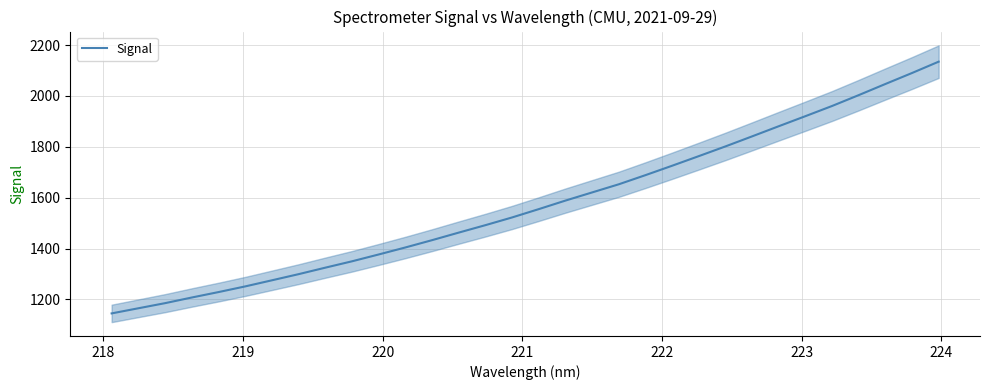

What is the highest value of the Signal series?

2135.0